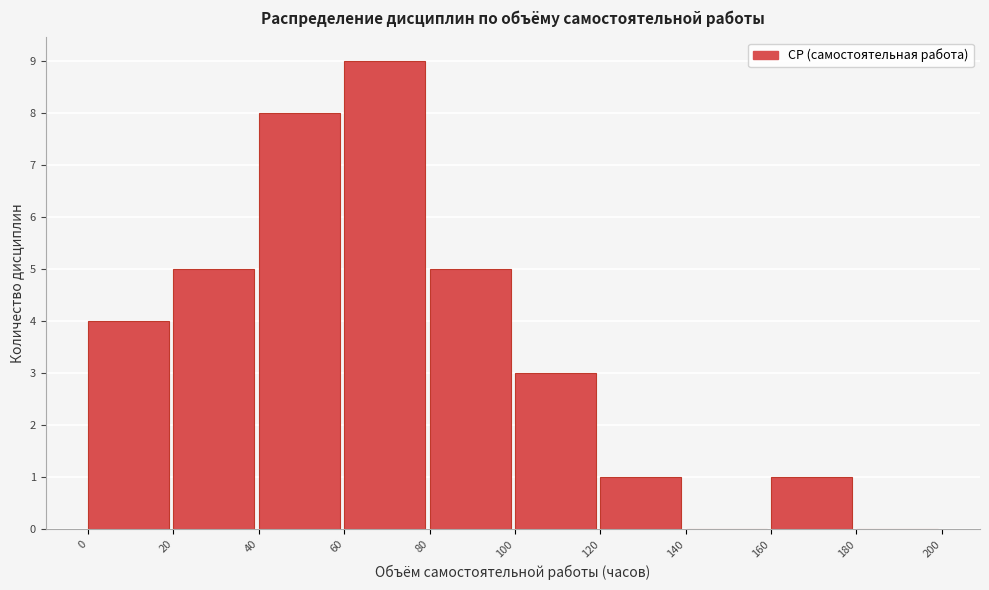

Reading left to right, list every bar in this chart as the range it spans on the x-axis followed by its height. The values are not printed on the chart, so give them approximately, as read against the axis.

0 to 20: 4
20 to 40: 5
40 to 60: 8
60 to 80: 9
80 to 100: 5
100 to 120: 3
120 to 140: 1
140 to 160: 0
160 to 180: 1
180 to 200: 0